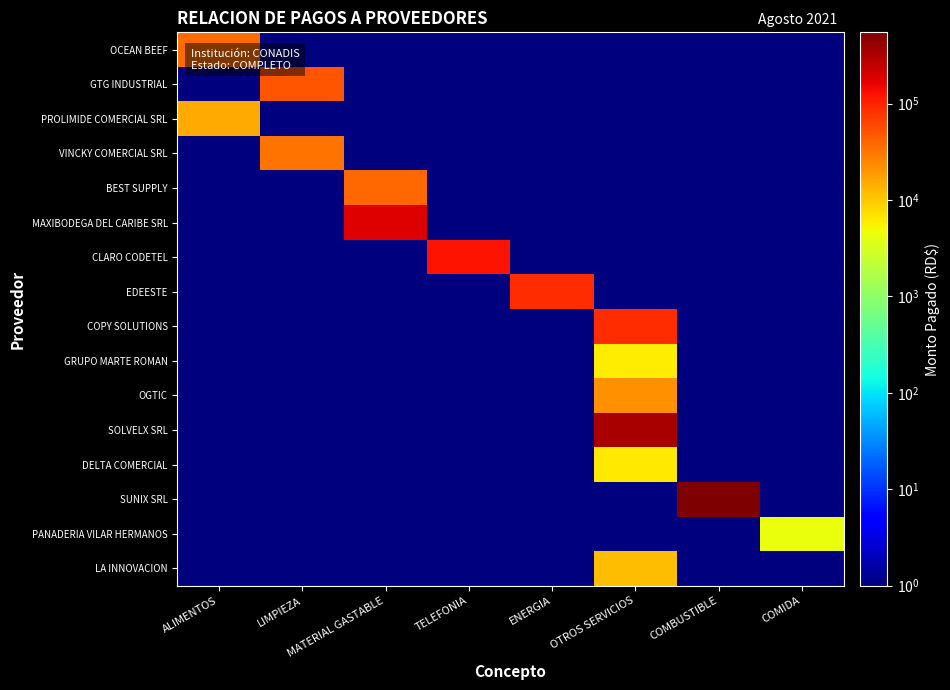

At which category does the chart reach its minimum across all series?

LIMPIEZA